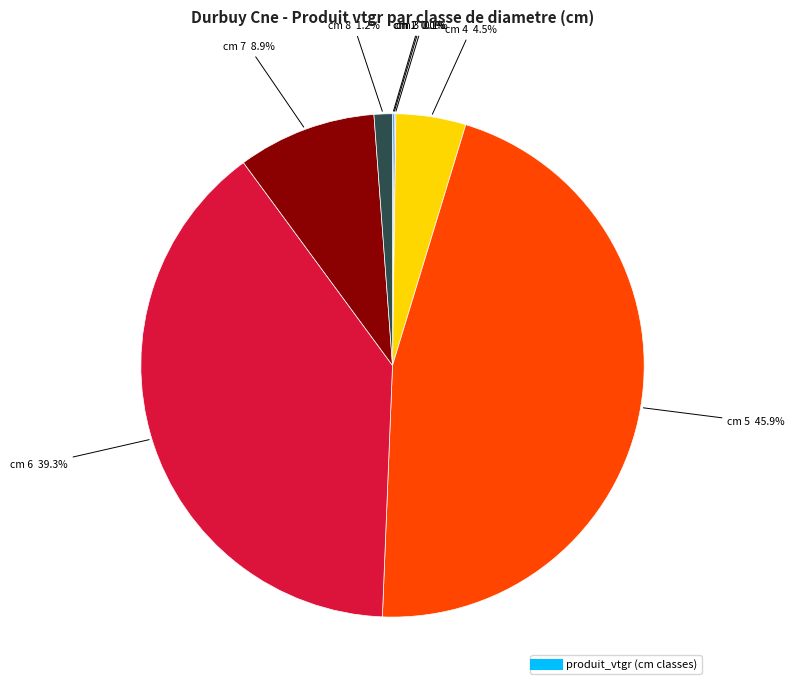

Is there any slice that represents more than half of the pie?

No